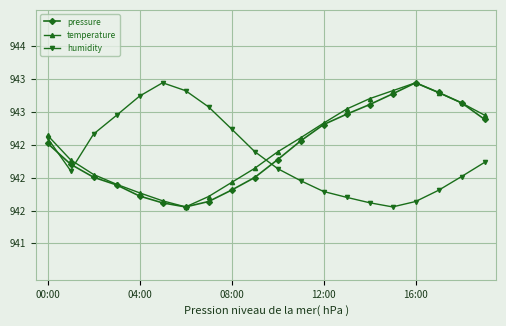

Is this an area chart (filled region under the line)?

No